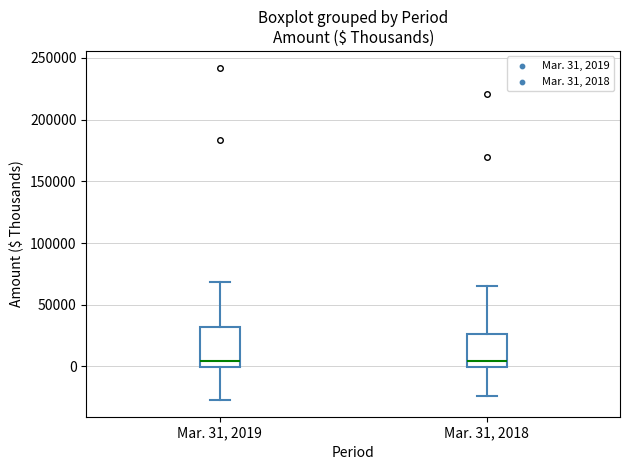

Reading left to right, transcribe this box plot: for each box, give where its median line is, the range the box spans, and where its two whiskers end, as read against the y-axis. The values are not printed on the chart, so give them approximately, as read against the axis.

Mar. 31, 2019: median 5000, box 0 to 30000, whiskers -25000 to 70000
Mar. 31, 2018: median 5000, box 0 to 25000, whiskers -25000 to 65000